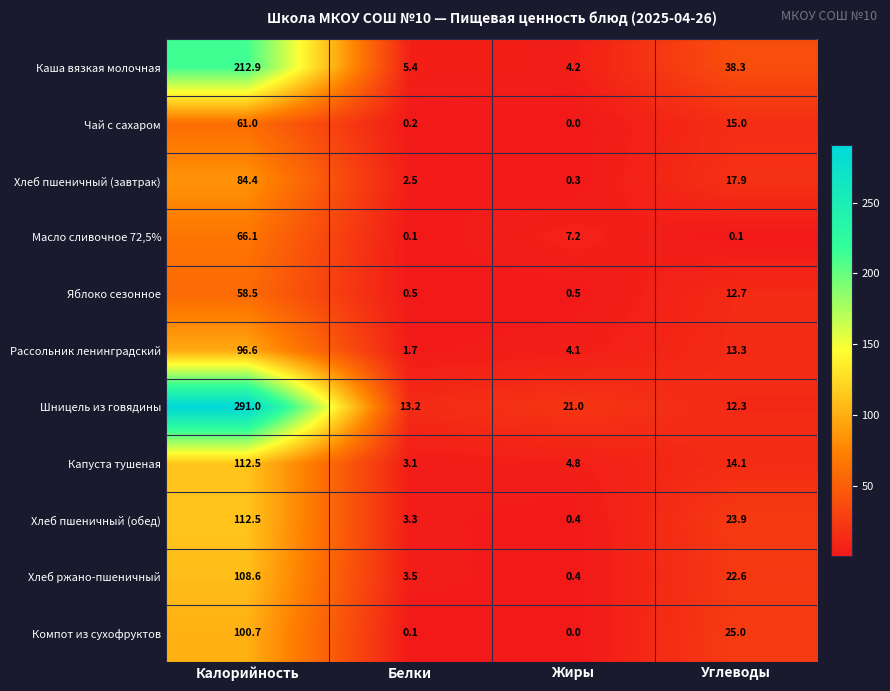

What is the sum of the Шницель из говядины values at Углеводы and Калорийность?

303.3